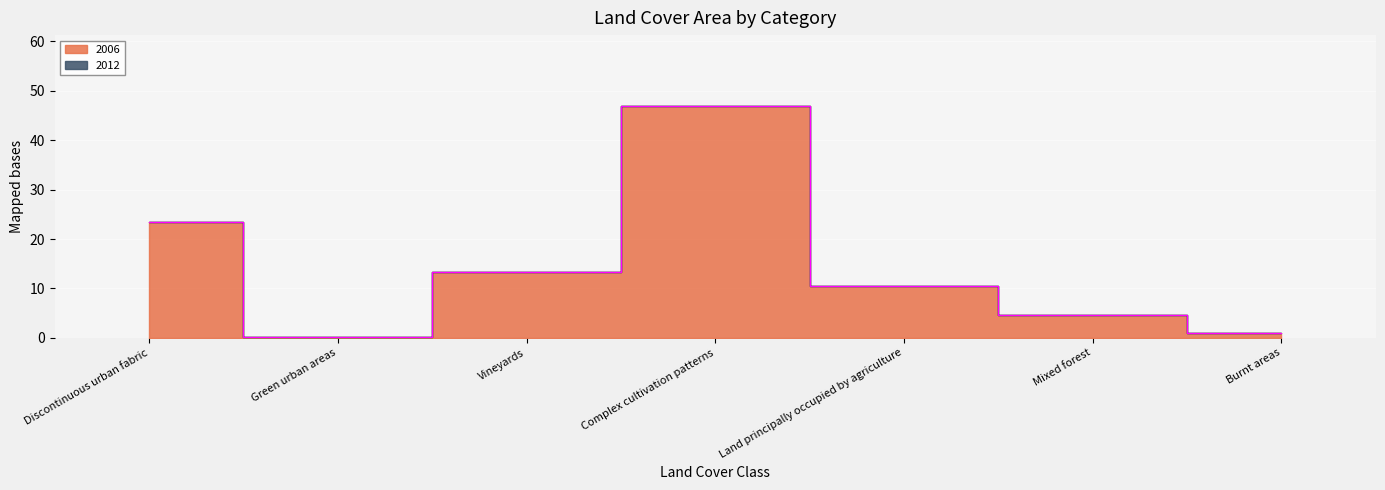

List the labels in order of value, smallest first.

Green urban areas, Burnt areas, Mixed forest, Land principally occupied by agriculture, Vineyards, Discontinuous urban fabric, Complex cultivation patterns